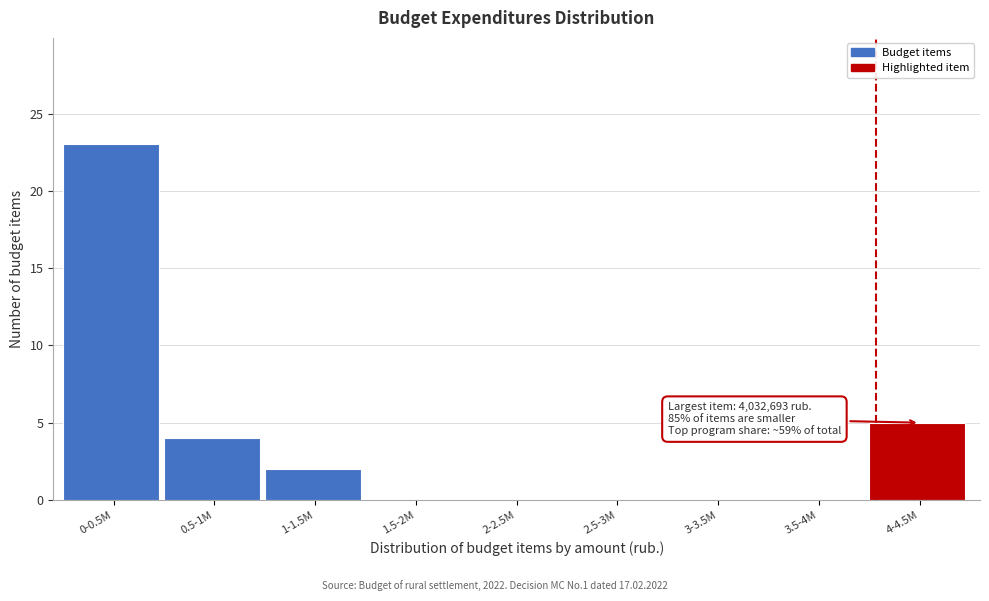

Reading right to left, transcribe all the data shown in this chart.

4-4.5M=5	3.5-4M=0	3-3.5M=0	2.5-3M=0	2-2.5M=0	1.5-2M=0	1-1.5M=2	0.5-1M=4	0-0.5M=23